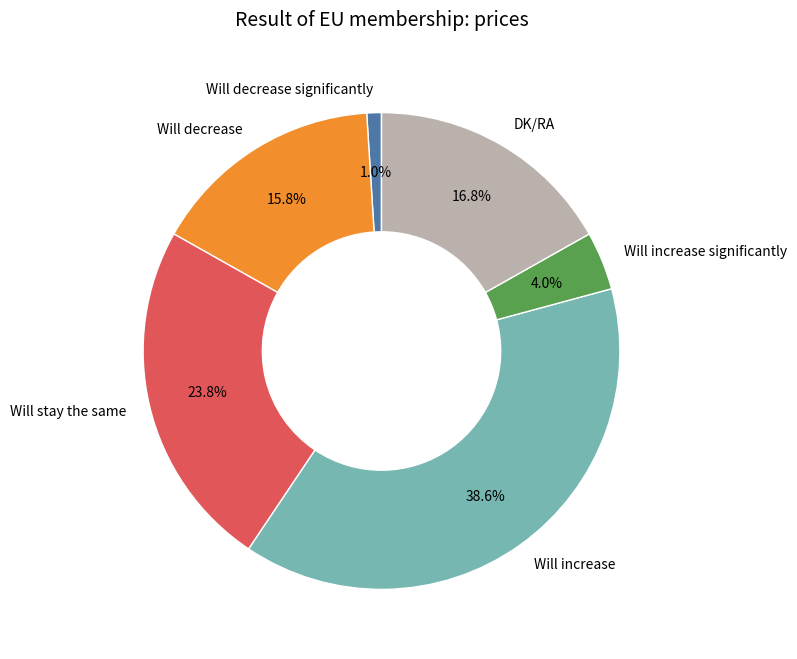

Combined, do Will stay the same and DK/RA account for over 50%?

No